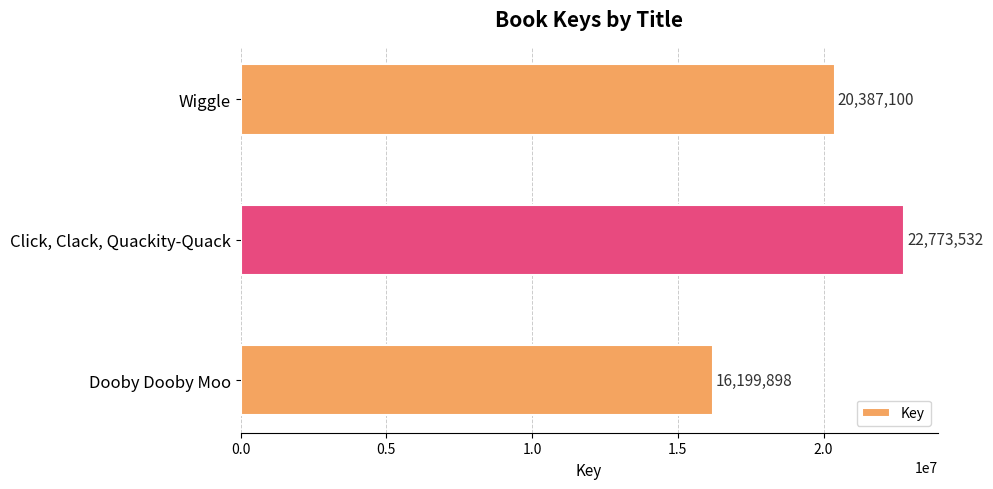

What is the smallest value displayed?

16199898